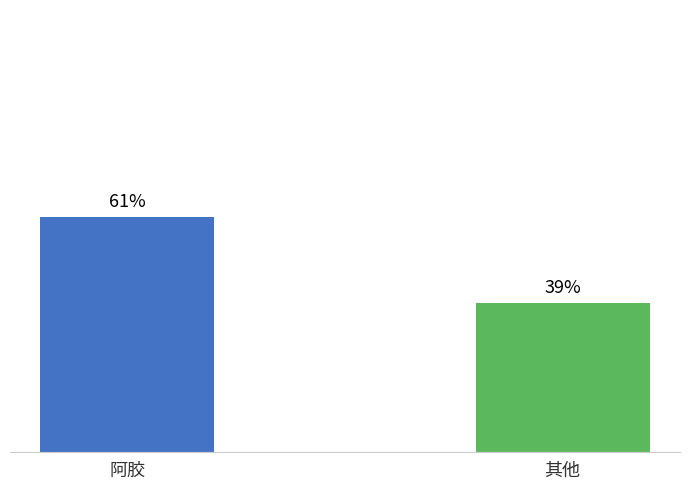

List the labels in order of value, largest first.

阿胶, 其他